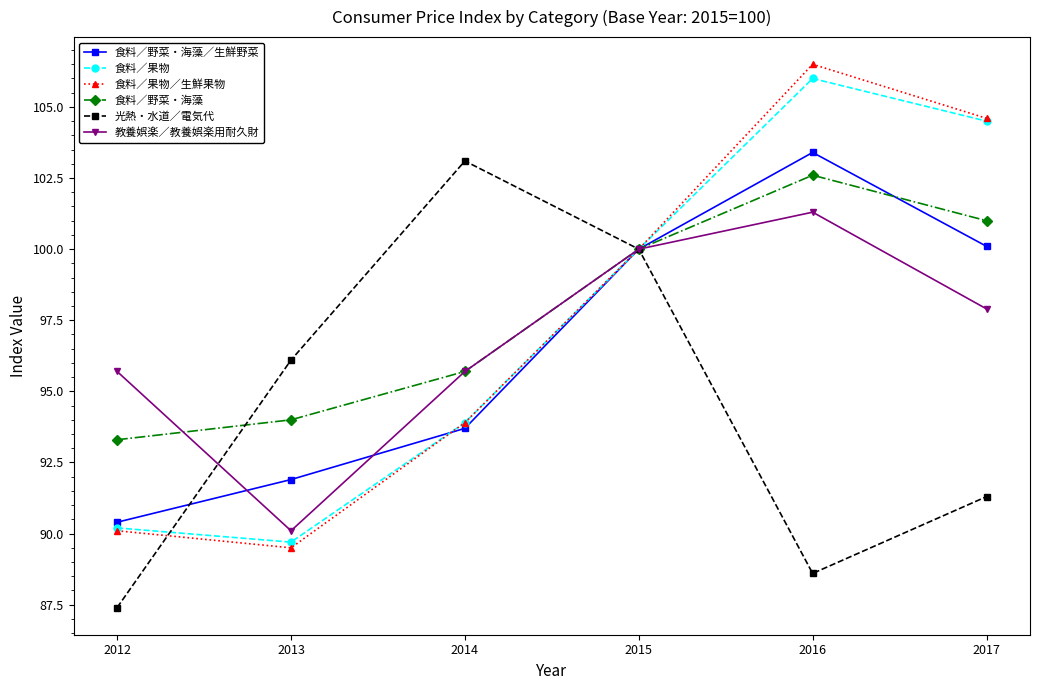

Reading left to right, transcribe all the data shown in this chart.

食料／野菜・海藻／生鮮野菜: 2012=90.4	2013=91.9	2014=93.7	2015=100.0	2016=103.4	2017=100.1
食料／果物: 2012=90.2	2013=89.7	2014=93.9	2015=100.0	2016=106.0	2017=104.5
食料／果物／生鮮果物: 2012=90.1	2013=89.5	2014=93.9	2015=100.0	2016=106.5	2017=104.6
食料／野菜・海藻: 2012=93.3	2013=94.0	2014=95.7	2015=100.0	2016=102.6	2017=101.0
光熱・水道／電気代: 2012=87.4	2013=96.1	2014=103.1	2015=100.0	2016=88.6	2017=91.3
教養娯楽／教養娯楽用耐久財: 2012=95.7	2013=90.1	2014=95.7	2015=100.0	2016=101.3	2017=97.9